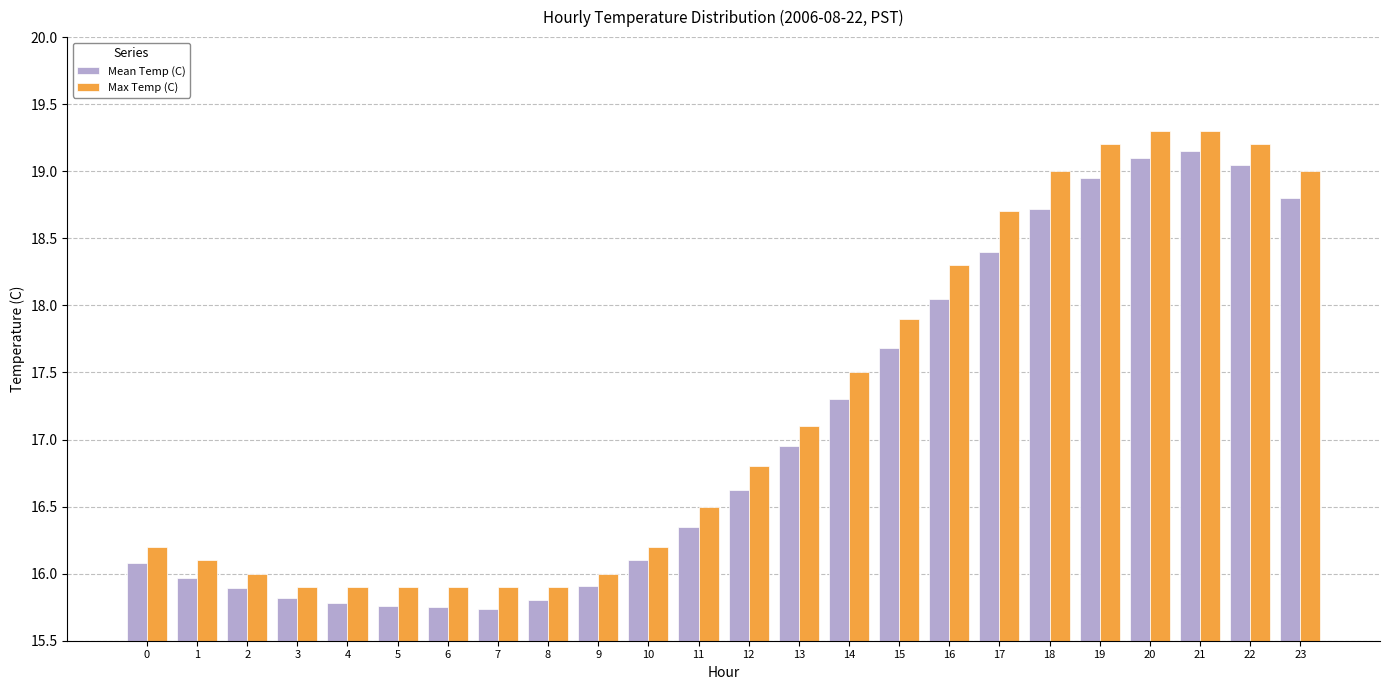

Is it true that Max Temp (C) equals 19.3 at 20?

True